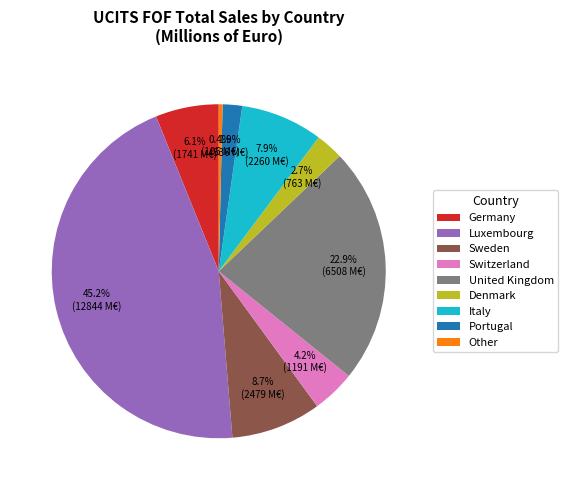

What is the largest slice in the pie chart?

Luxembourg